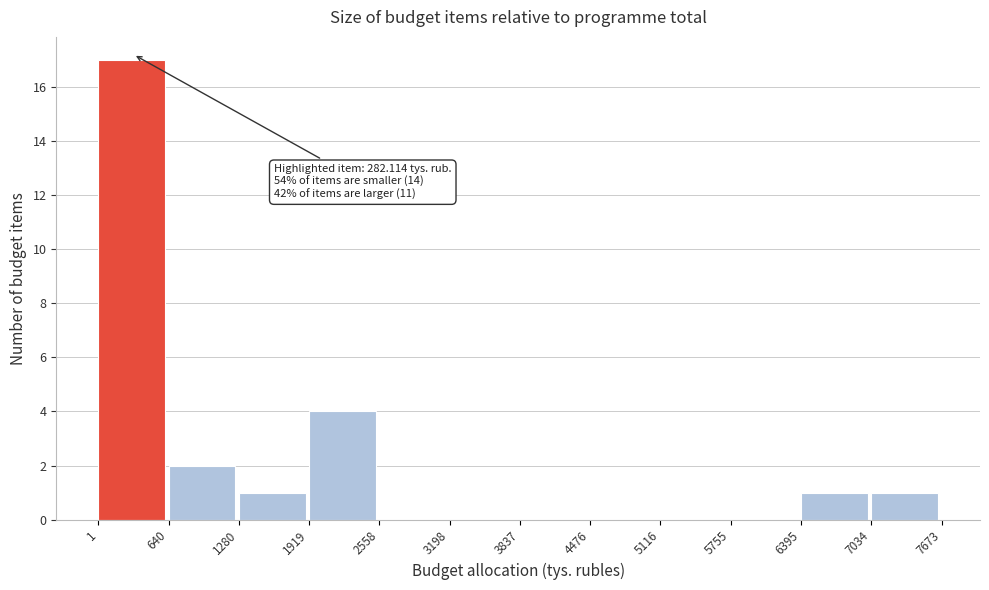

Over which range of the x-axis is the bar tallest?

1 to 640